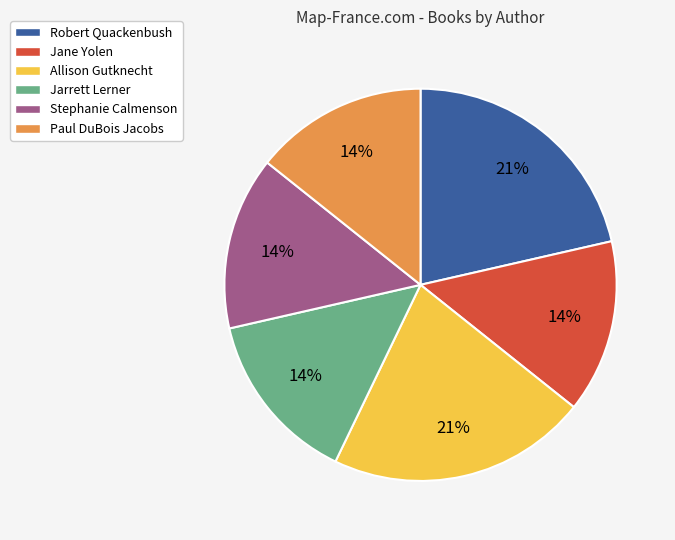

Does Jarrett Lerner account for over 50% of the chart?

No